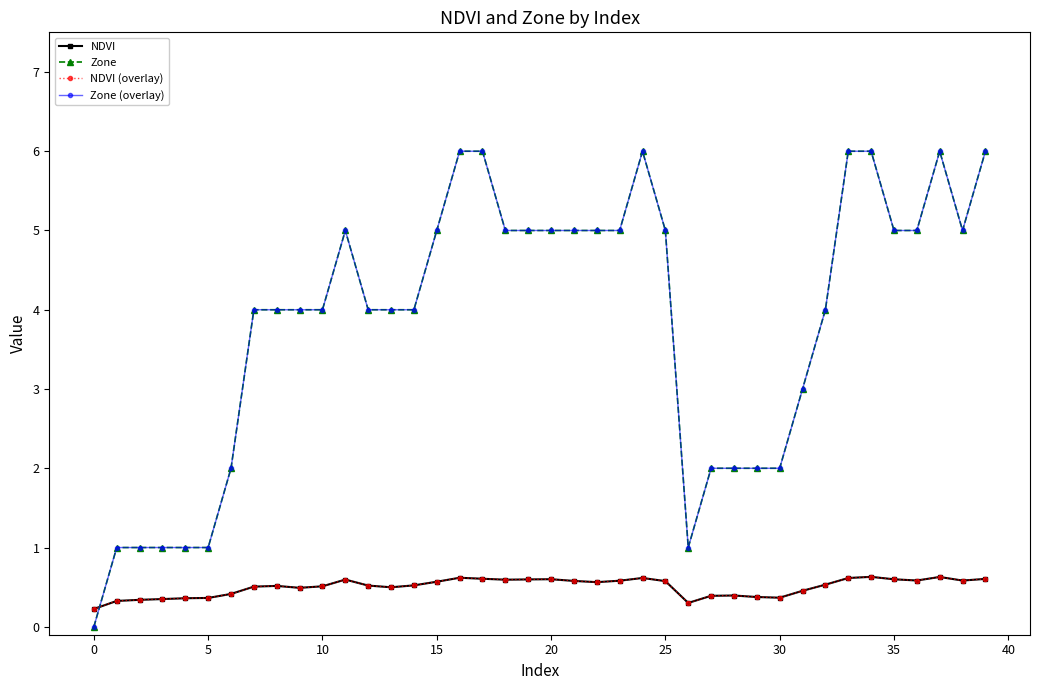

How many Zone values are between 2 and 5?

26